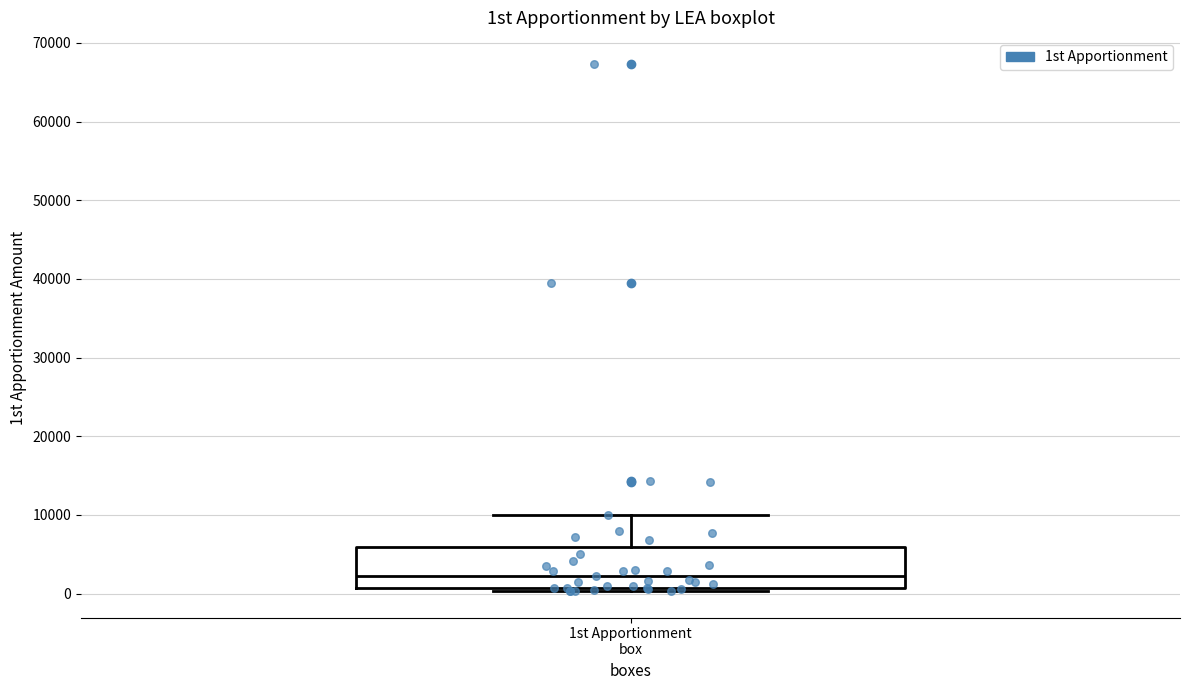

Where does the median line of the box for 1st Apportionment box sit on the y-axis? The values are not printed on the chart, so give them approximately, as read against the axis.

2000